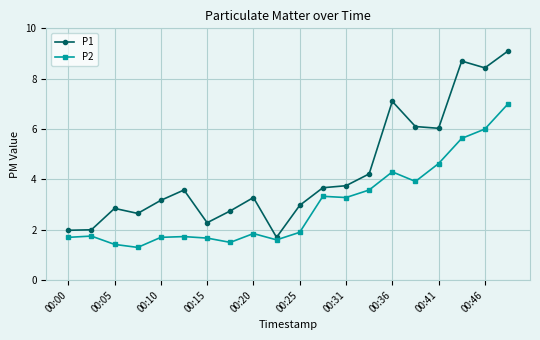

True or false: P2 and P1 cross at least once.

False